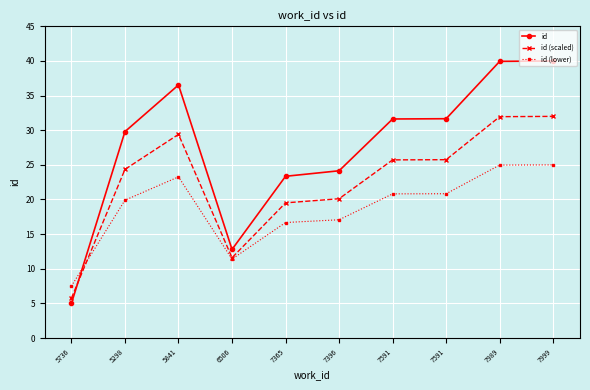

How many distinct data groups are displayed?

3